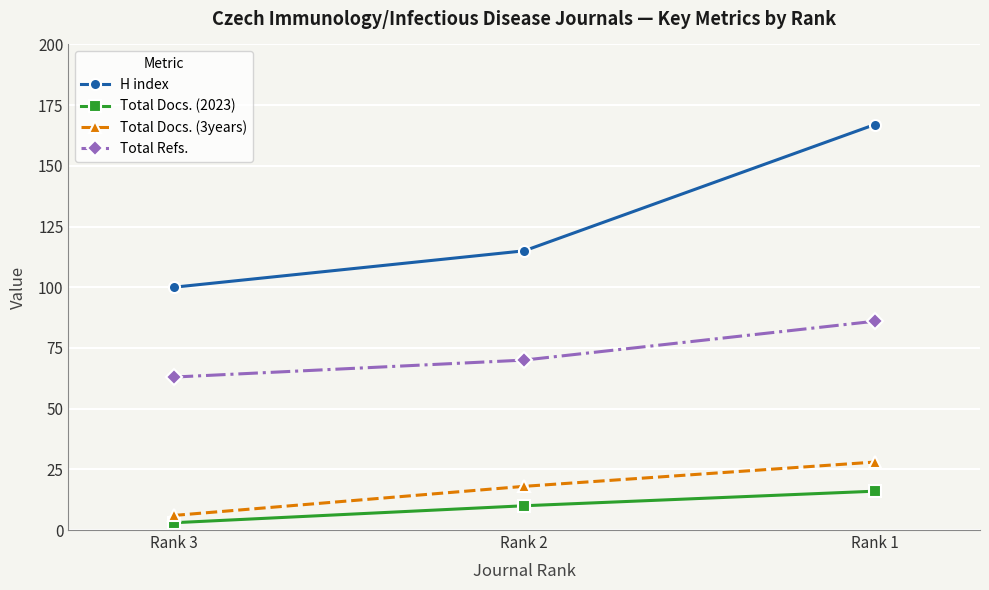

Where is Total Docs. (3years) nearest to the value 17?

Rank 2